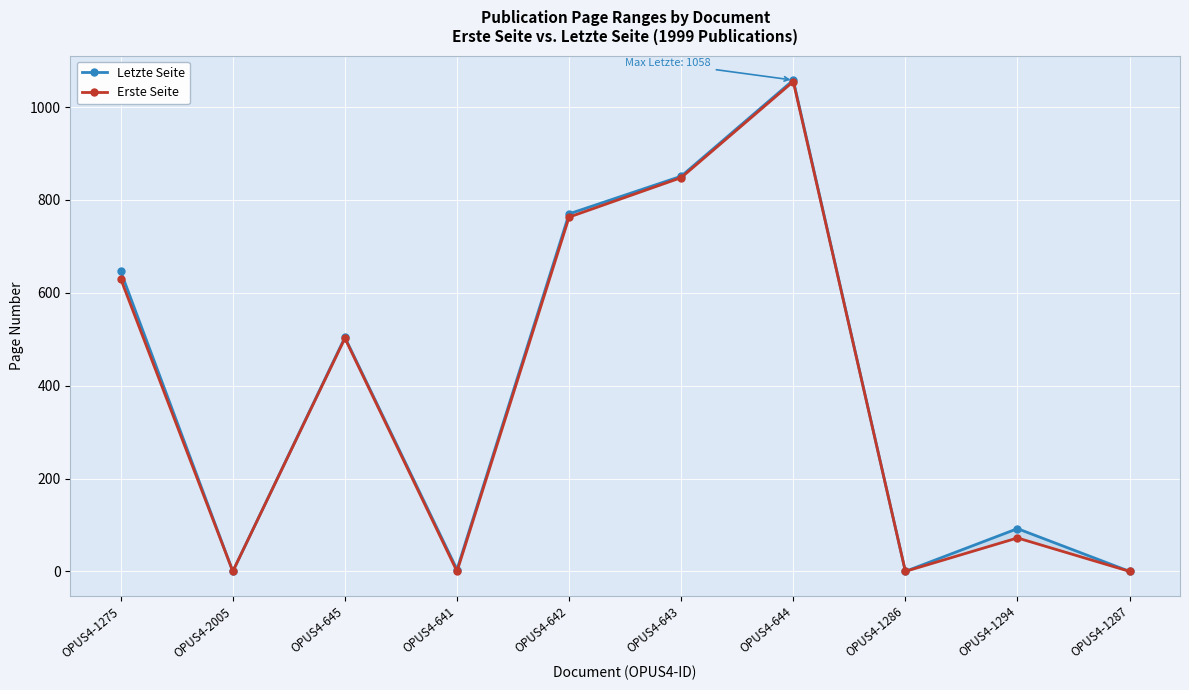

What are all the series names shown in the legend?

Letzte Seite, Erste Seite